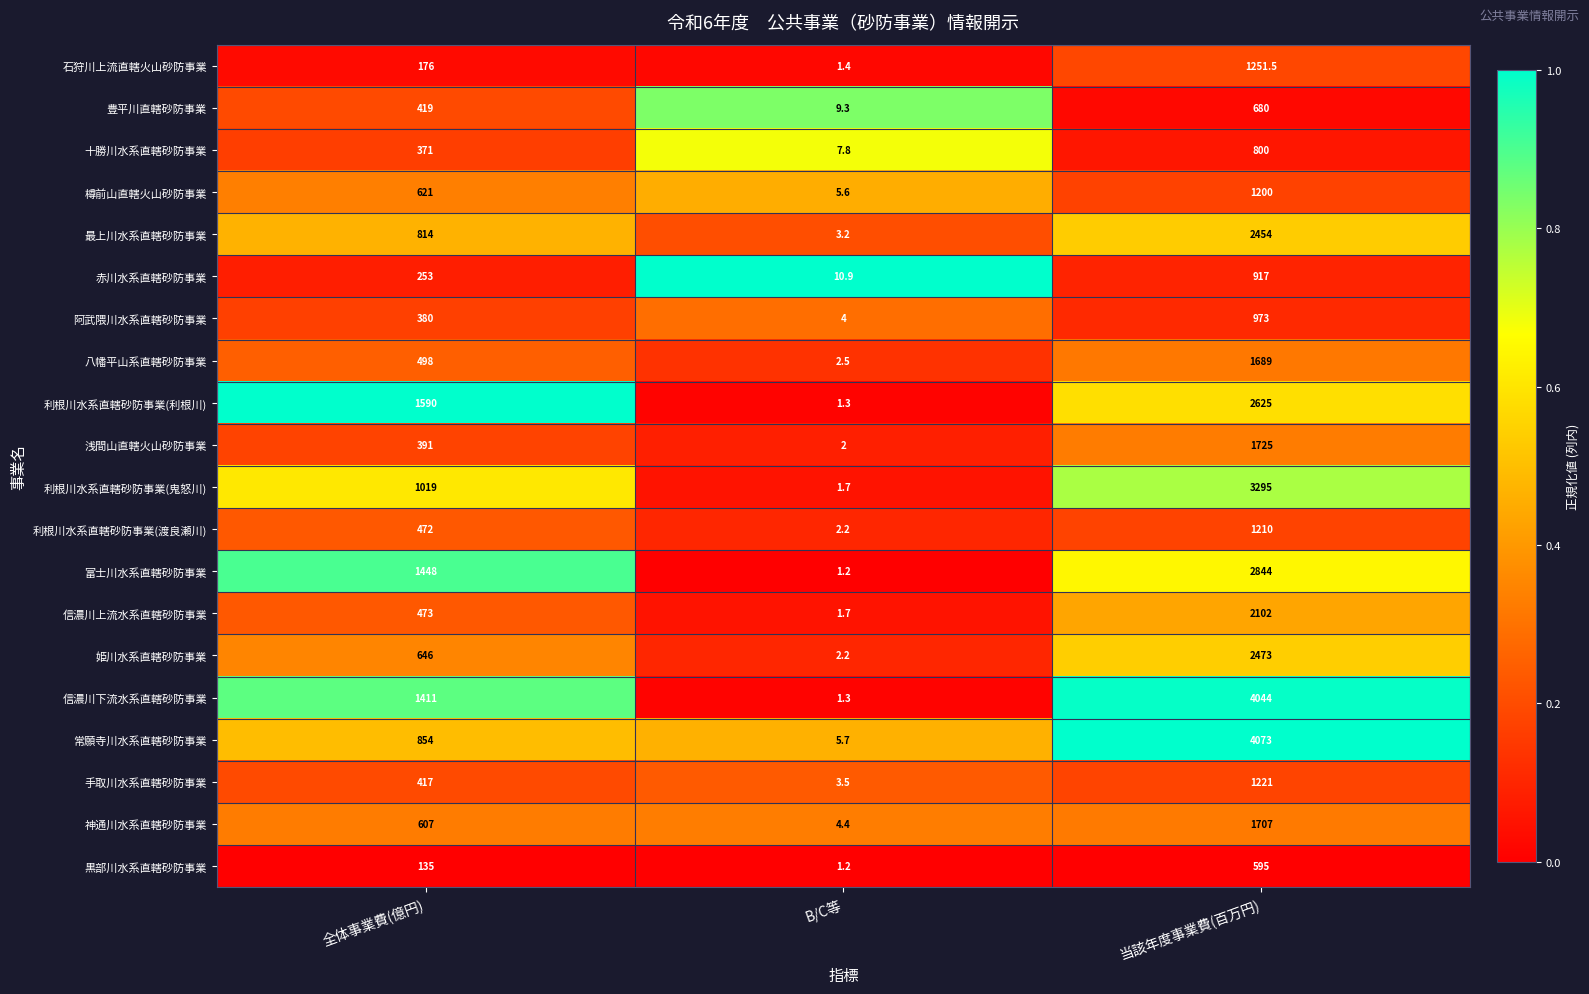

Which series has the largest total across all categories?

信濃川下流水系直轄砂防事業